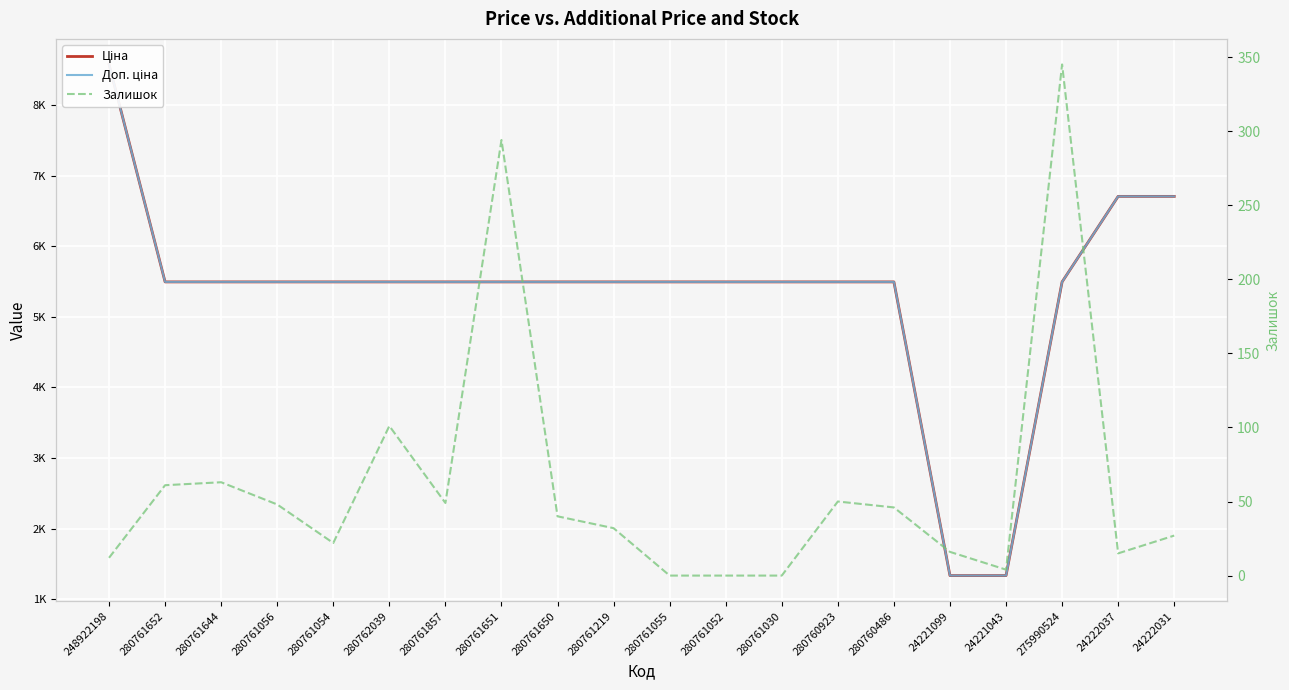

How many distinct data groups are displayed?

3